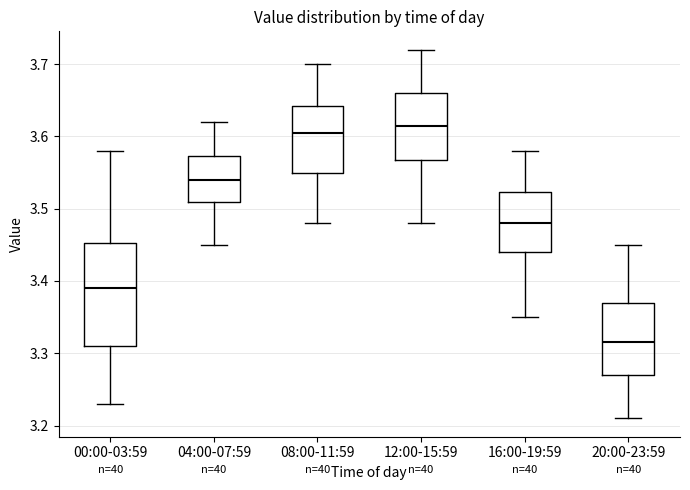

Where is the lower edge of the box for 16:00-19:59 on the y-axis? The values are not printed on the chart, so give them approximately, as read against the axis.

3.44